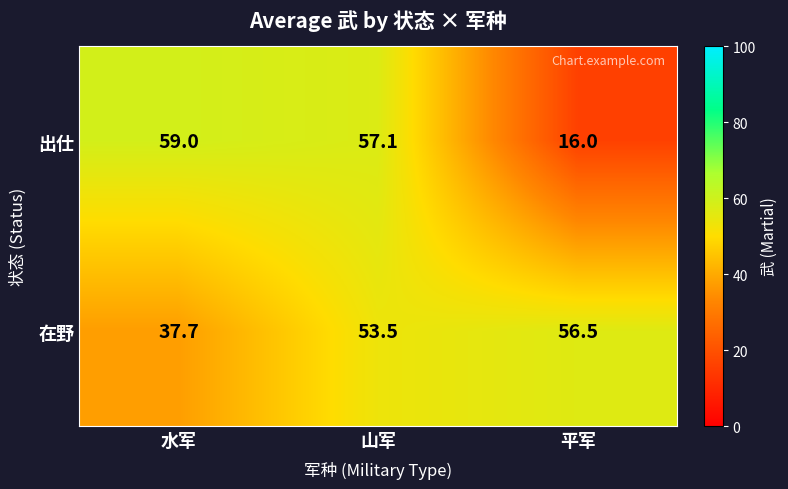

What is the minimum value shown in the chart?

16.0